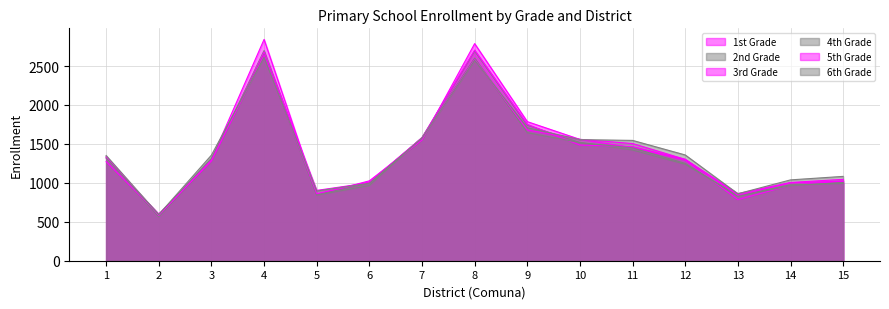

Which series has the largest total across all categories?

1st Grade